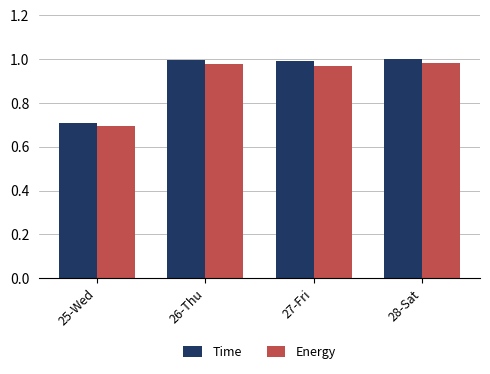

What is the difference between the maximum and minimum values in the Time series?

0.3